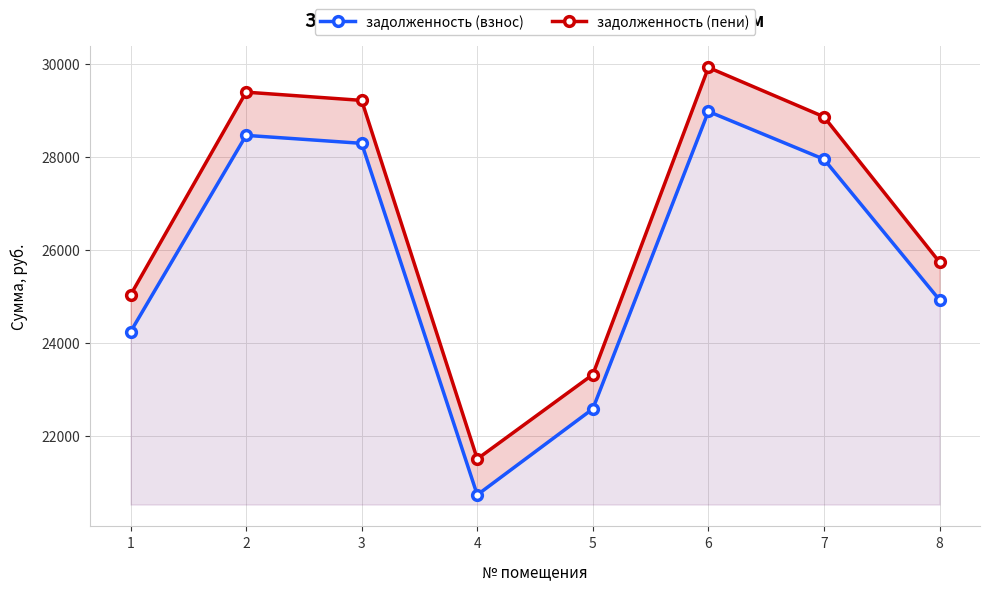

How many lines are shown in the chart?

2